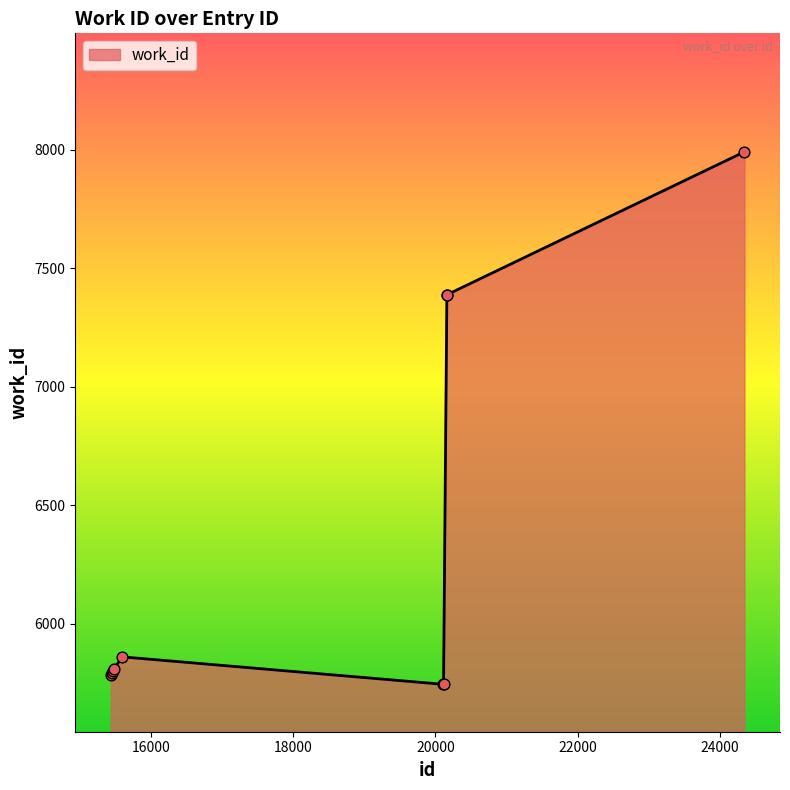

What is the difference between the maximum and minimum values?

2247